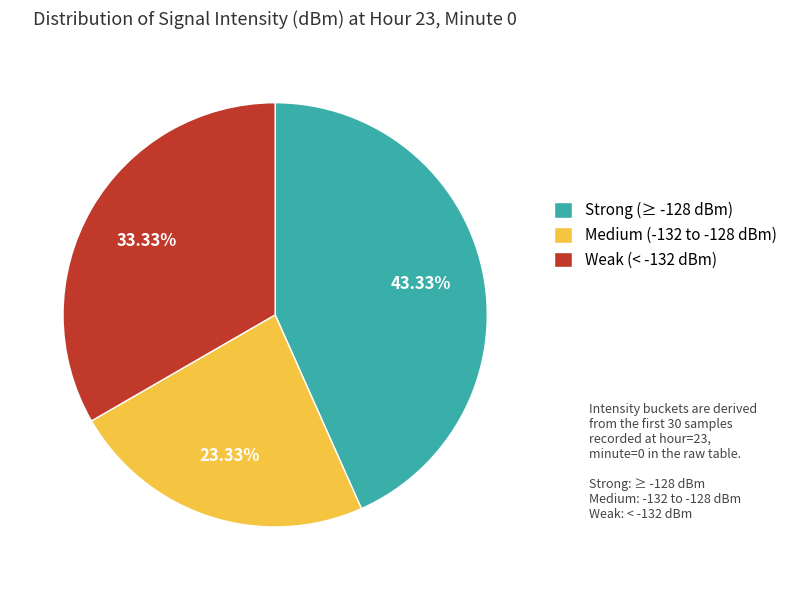

Rank the categories by value from highest to lowest.

Strong (≥ -128 dBm), Weak (< -132 dBm), Medium (-132 to -128 dBm)